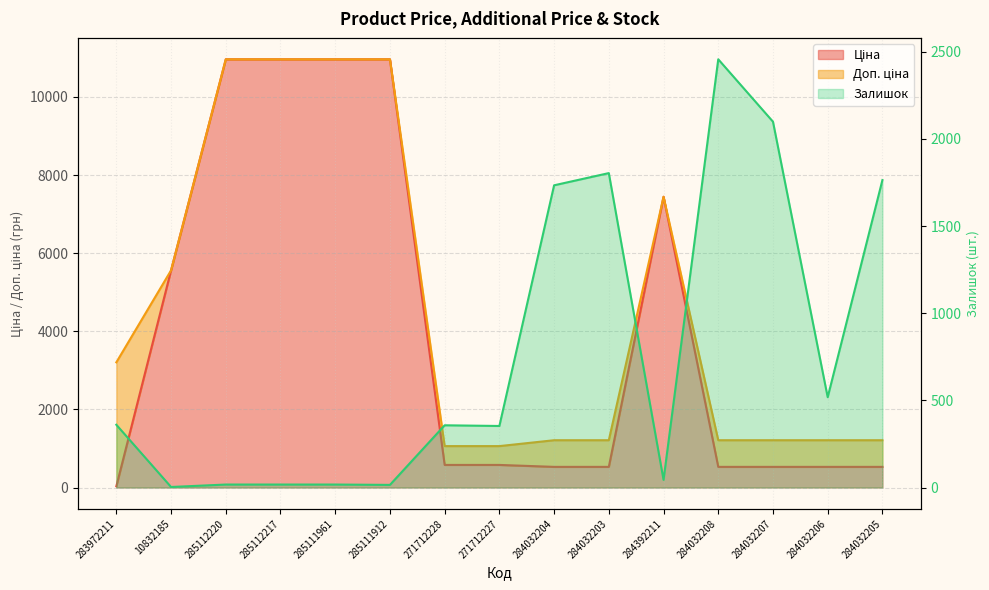

What is the label of the 13th point from the right?

285112220